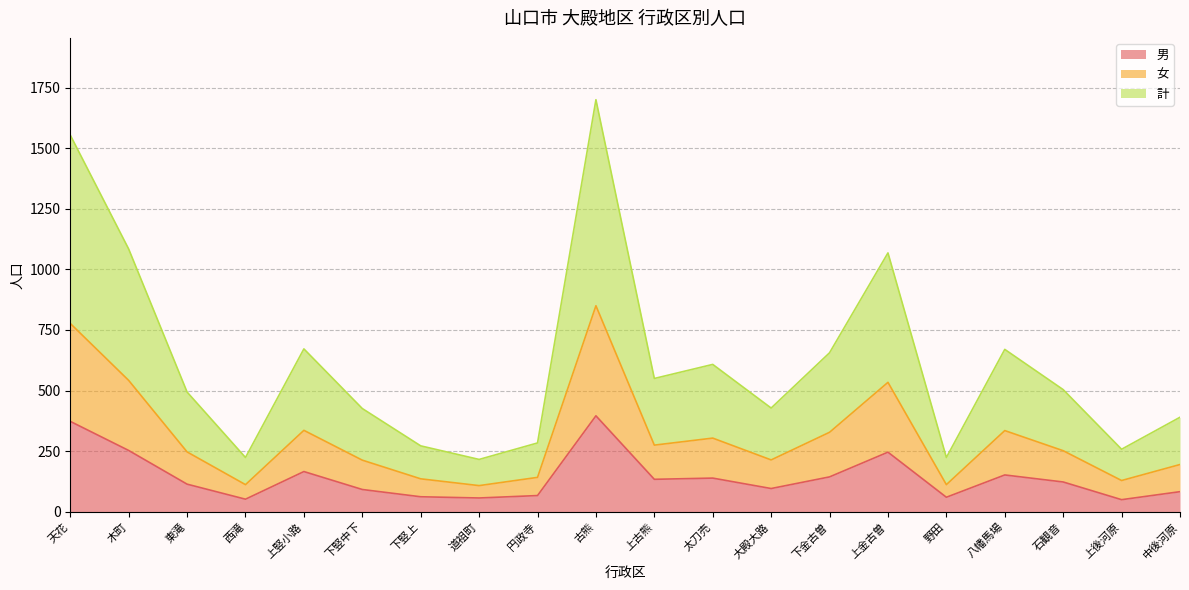

Where is the first local maximum for 女?

上竪小路